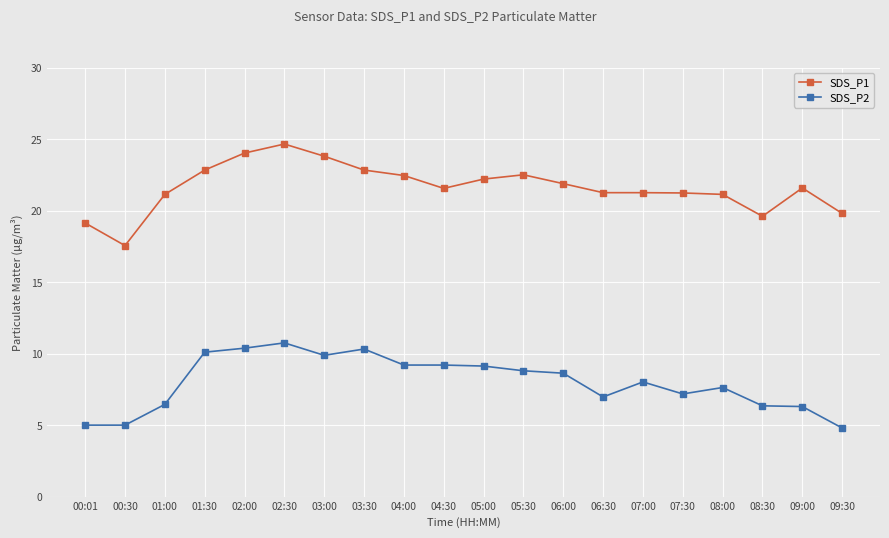

What is the label of the 10th point from the left?

04:30